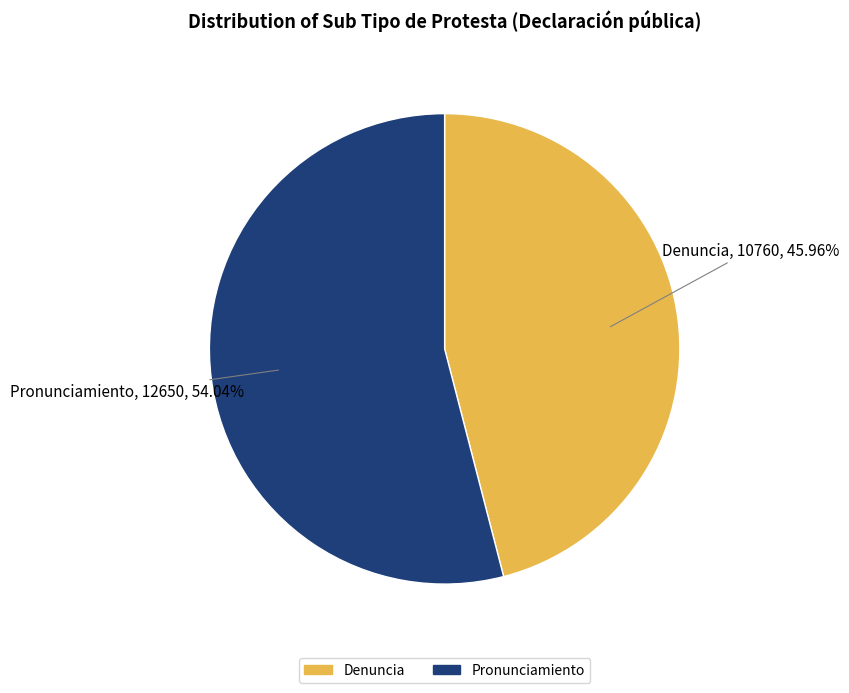

Combined, what portion of the pie is Denuncia and Pronunciamiento?

100.0%